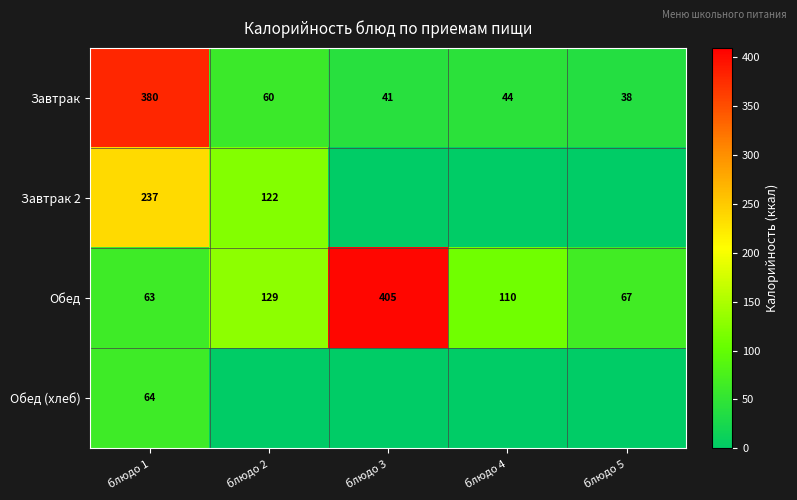

Count the number of data series in this chart.

4